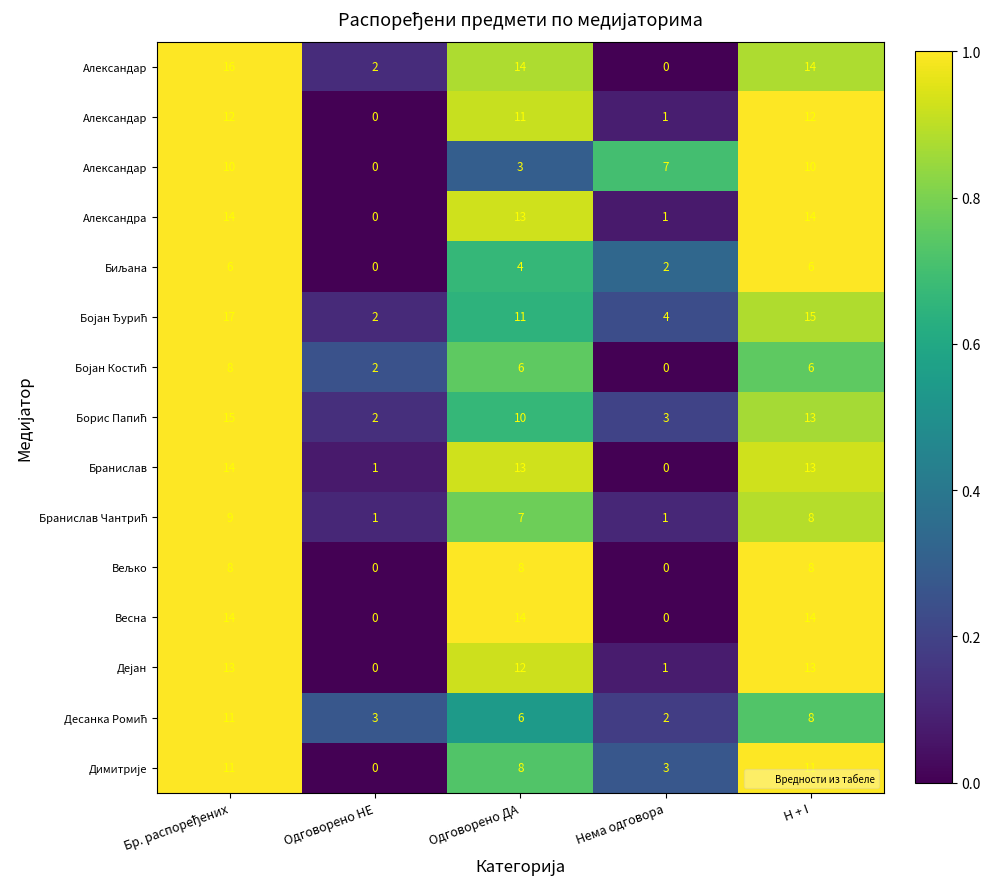

Between Одговорено НЕ and H + I, which is larger?

H + I